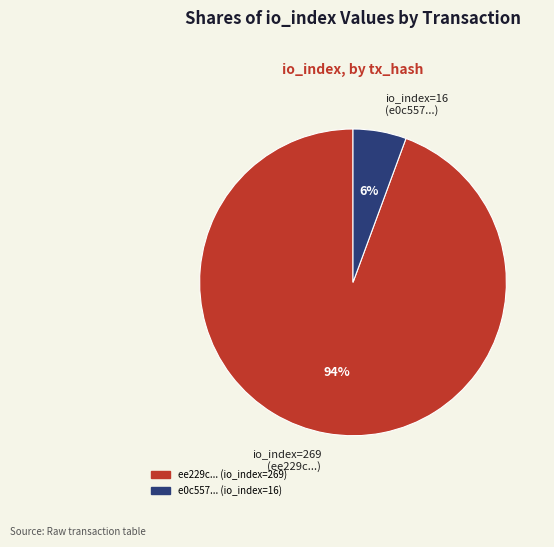

Do io_index=269 (ee229c...) and io_index=16 (e0c557...) together represent more than half of the pie?

Yes